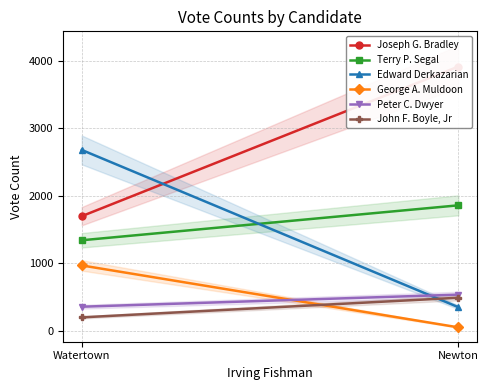

What is the difference between the maximum and minimum values in the Peter C. Dwyer series?

179